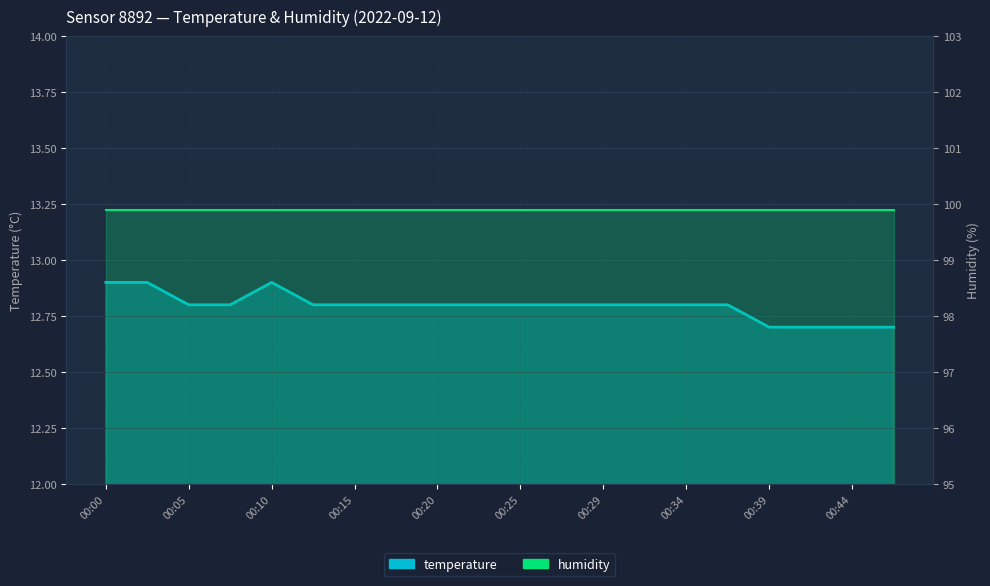

Rank the categories by value from highest to lowest.

00:00, 00:02, 00:10, 00:05, 00:07, 00:12, 00:15, 00:17, 00:20, 00:22, 00:25, 00:27, 00:29, 00:32, 00:34, 00:37, 00:39, 00:42, 00:44, 00:47